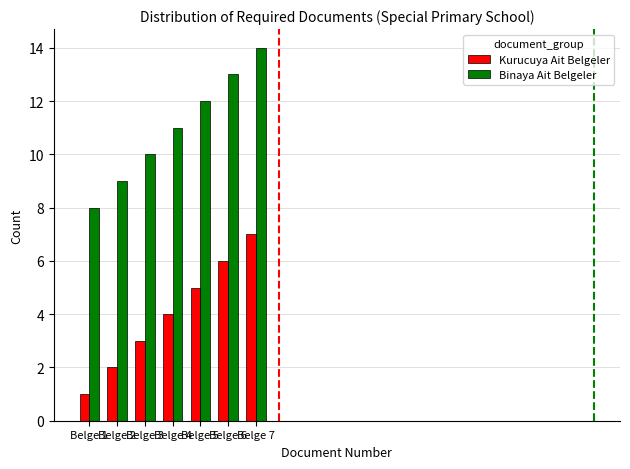

Is it true that Kurucuya Ait Belgeler equals 6 at Belge 6?

True